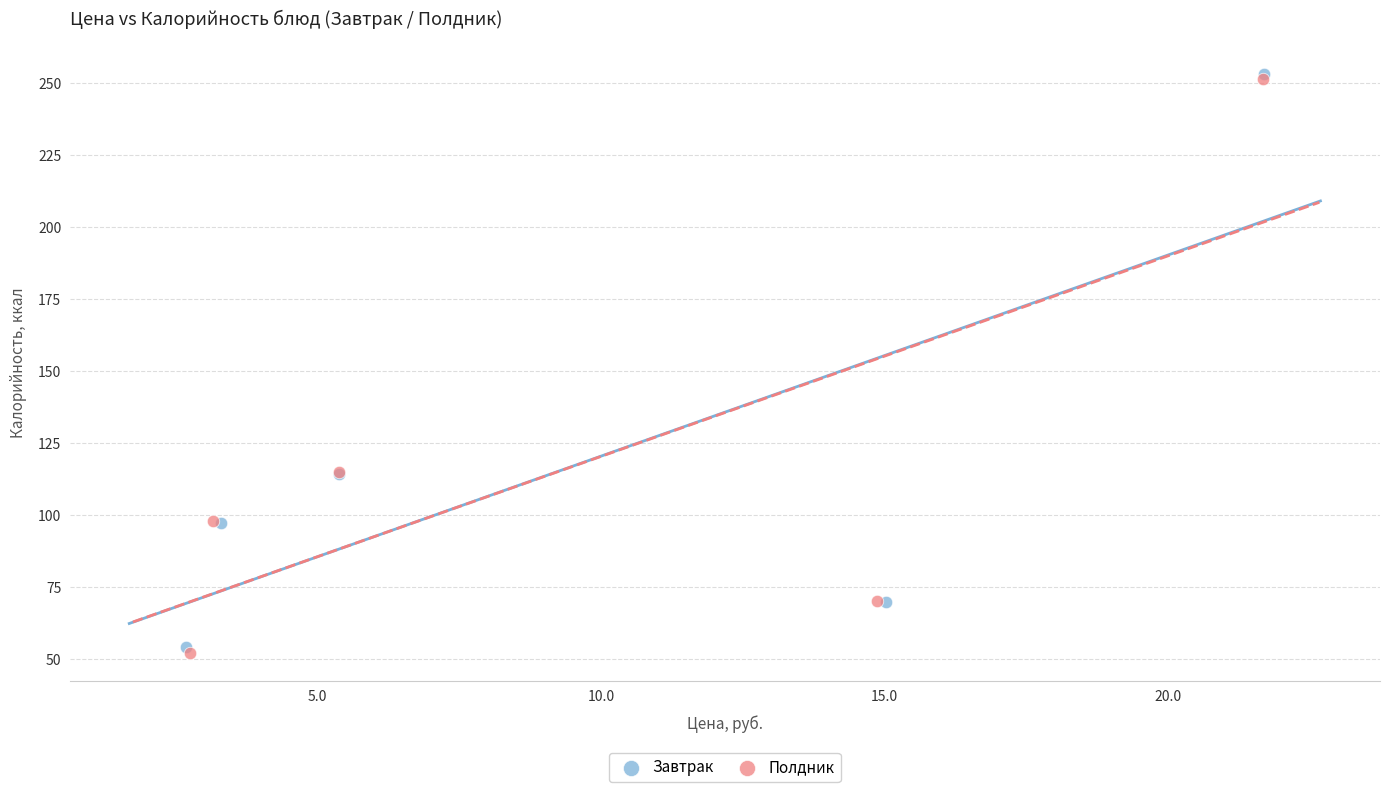

What are all the series names shown in the legend?

Завтрак, Полдник